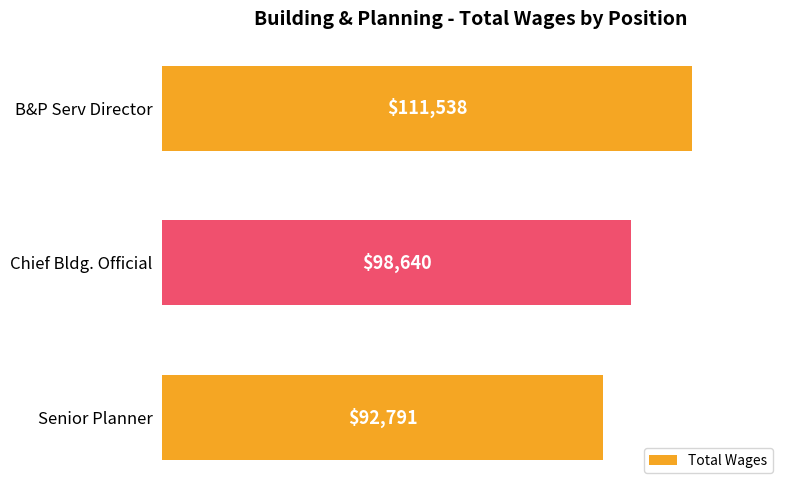

What is the greatest value displayed?

111538